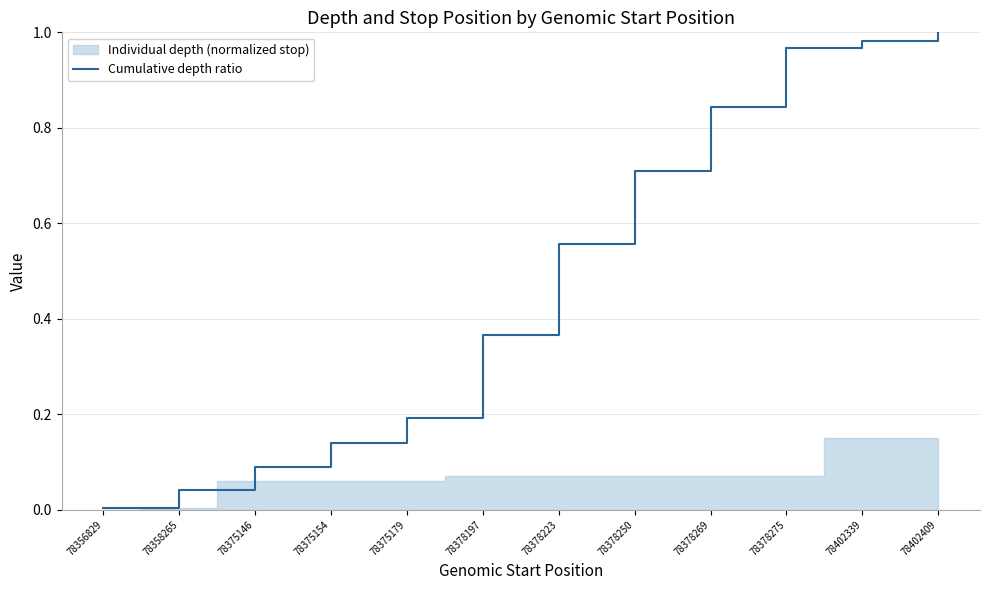

Where is the data nearest to the value 0?

78356829